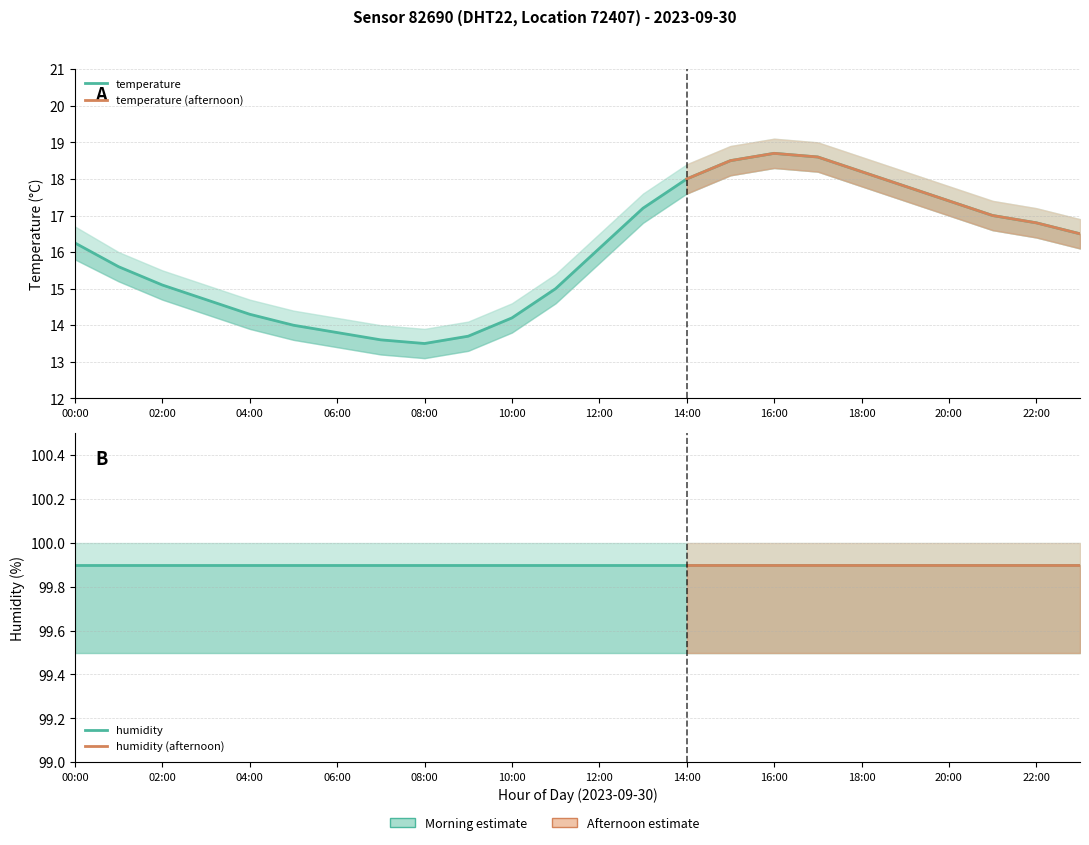

Where does the data first go above 16?

00:00